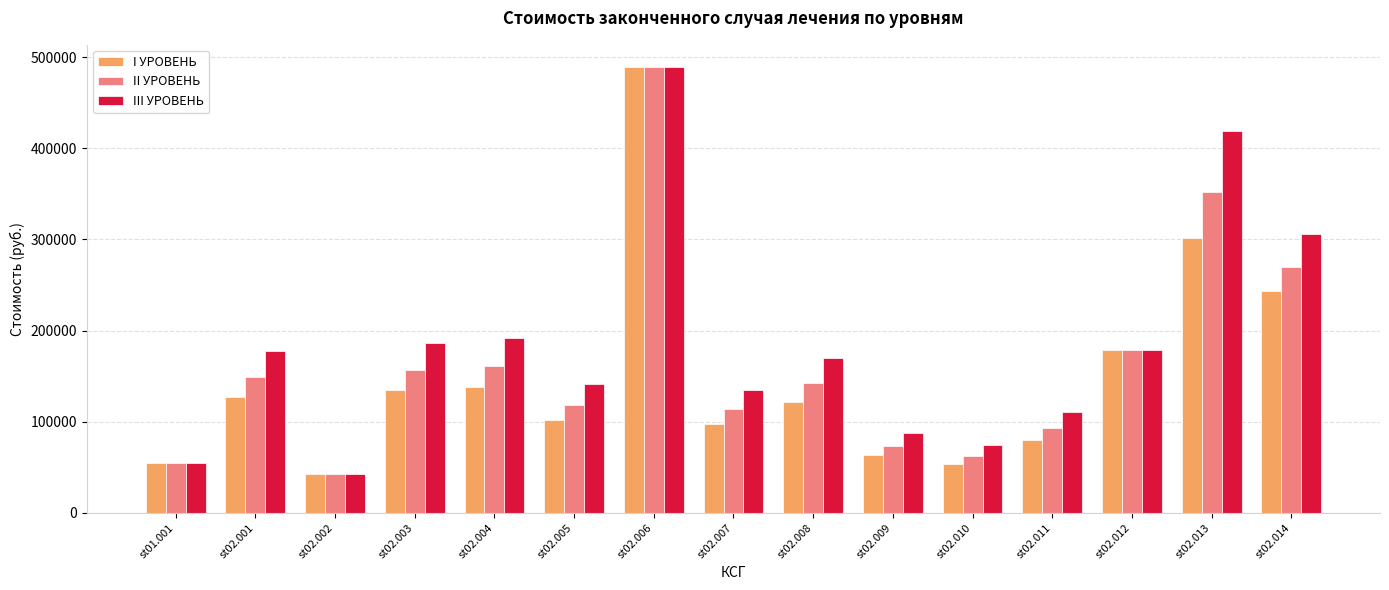

What is the maximum value for II УРОВЕНЬ?

489143.4